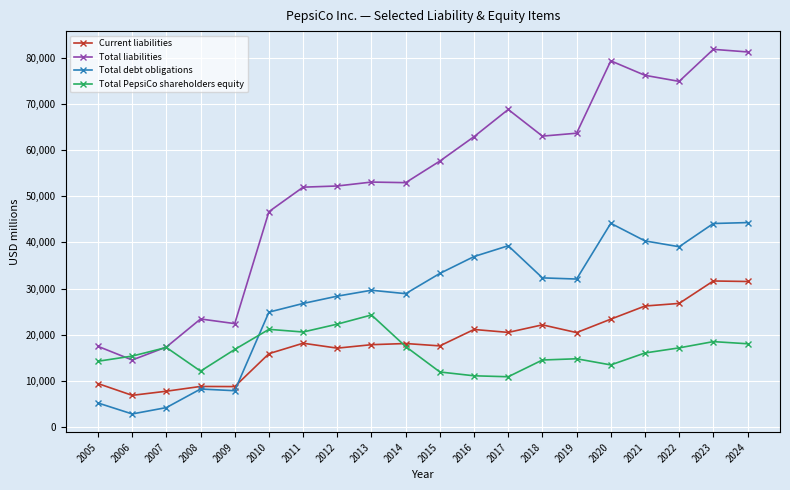

In Total PepsiCo shareholders equity, how many points are lower than both neighbors (excluding endpoints)?

4